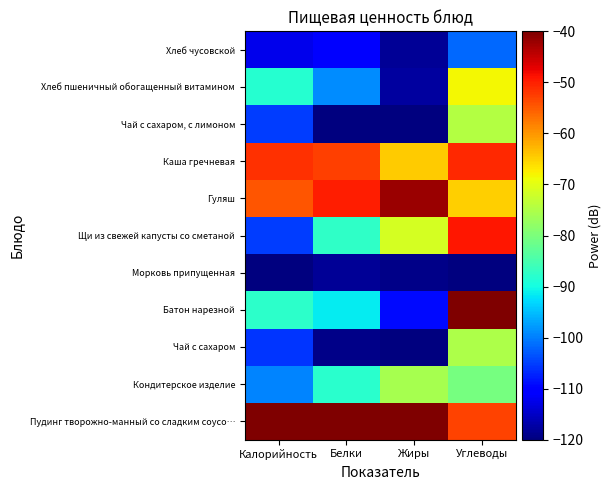

What is the smallest value displayed?

-120.0